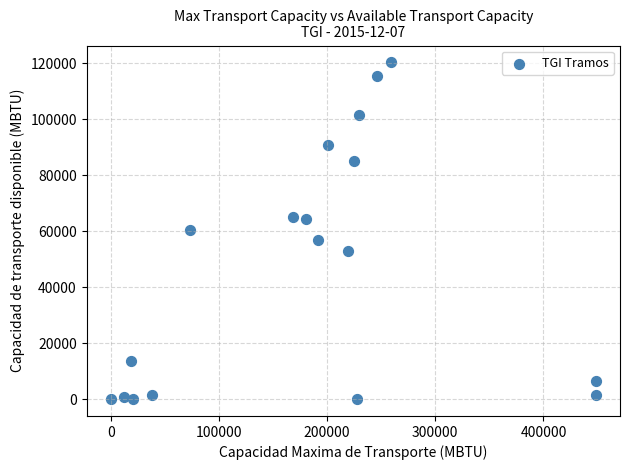

What is the range of Y values (max minus min)?

120254.5